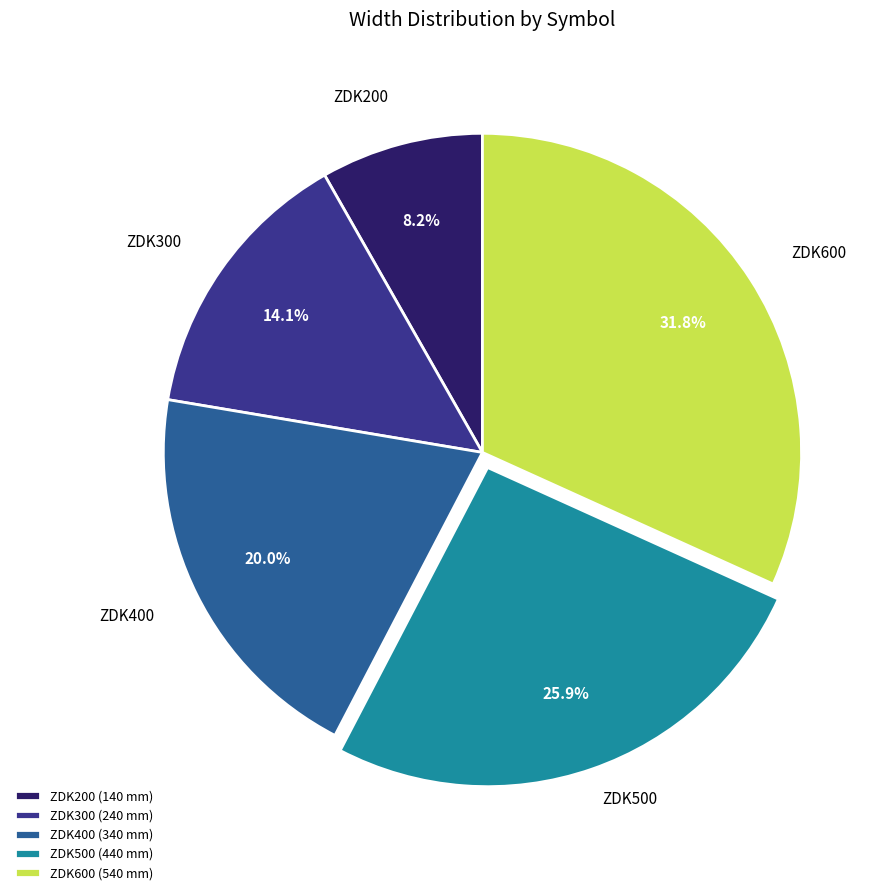

Rank the categories by value from highest to lowest.

ZDK600, ZDK500, ZDK400, ZDK300, ZDK200